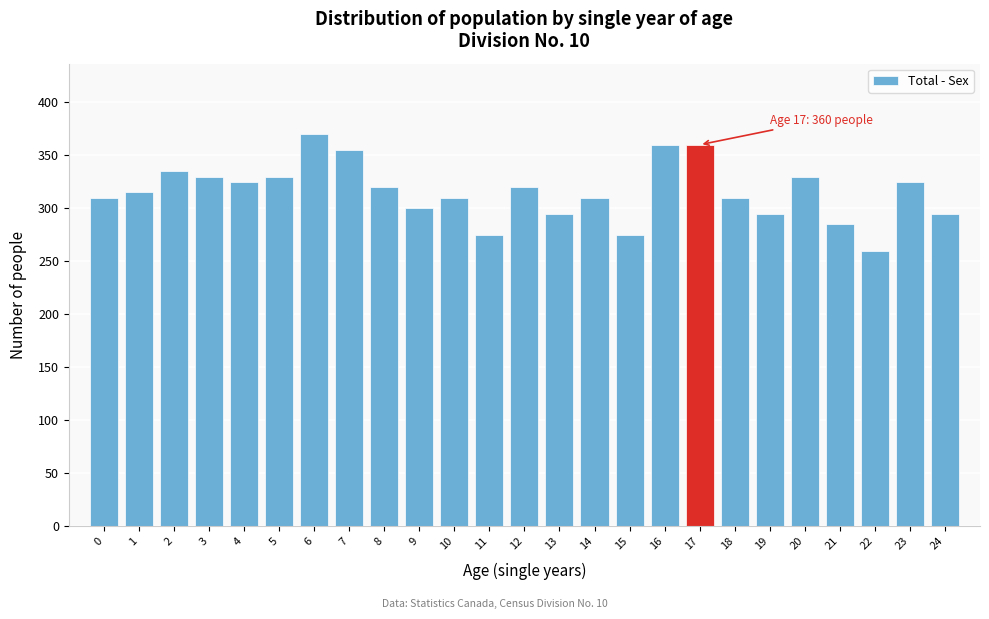

Reading right to left, what are all the values shown in this chart?

24=295	23=325	22=260	21=285	20=330	19=295	18=310	17=360	16=360	15=275	14=310	13=295	12=320	11=275	10=310	9=300	8=320	7=355	6=370	5=330	4=325	3=330	2=335	1=315	0=310